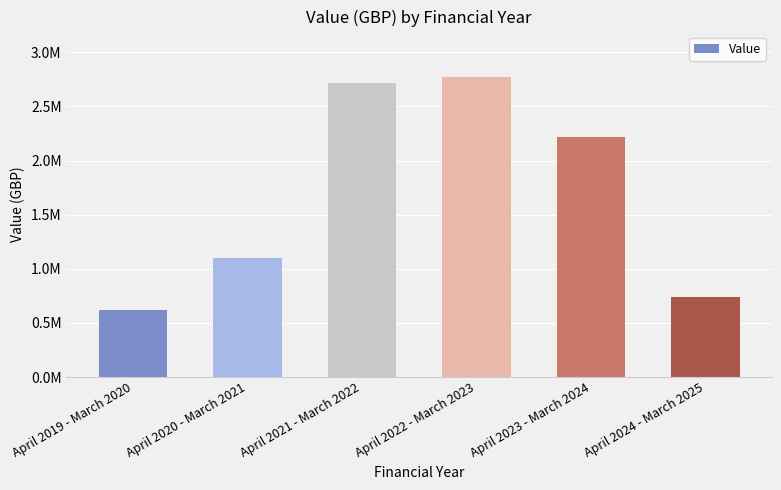

Rank the categories by value from lowest to highest.

April 2019 - March 2020, April 2024 - March 2025, April 2020 - March 2021, April 2023 - March 2024, April 2021 - March 2022, April 2022 - March 2023